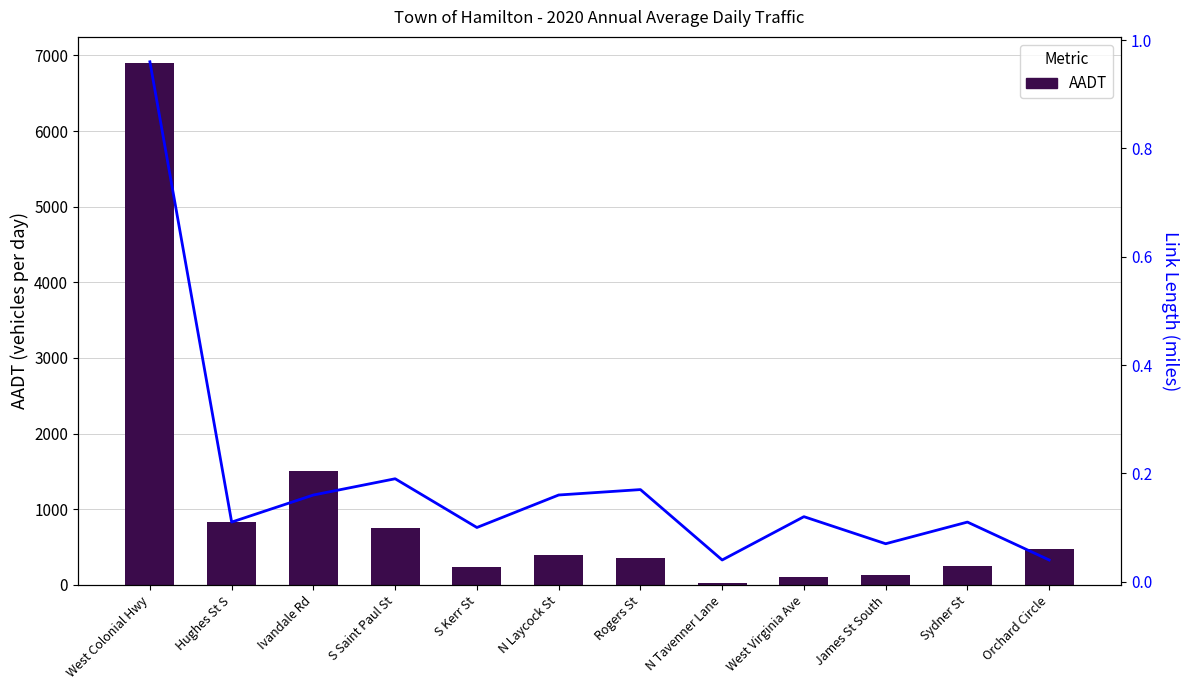

Reading right to left, what are all the values shown in this chart?

AADT: 480.0	250.0	130.0	110.0	30.0	360.0	390.0	240.0	750.0	1500.0	830.0	6900.0
Link Length: 0.0	0.1	0.1	0.1	0.0	0.2	0.2	0.1	0.2	0.2	0.1	1.0